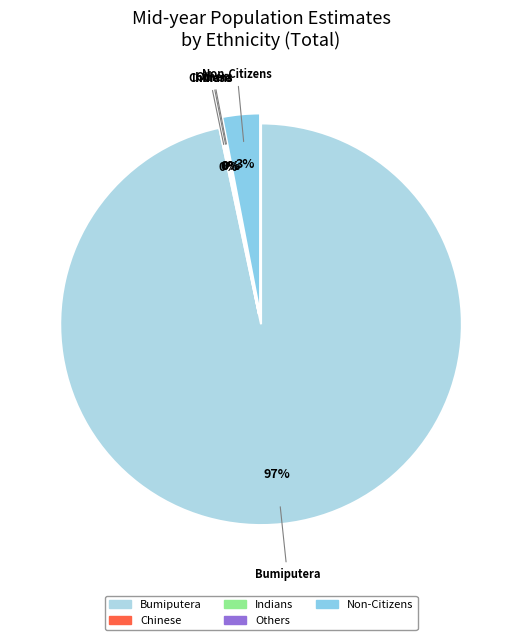

Is it true that Chinese is 0% of the pie?

True